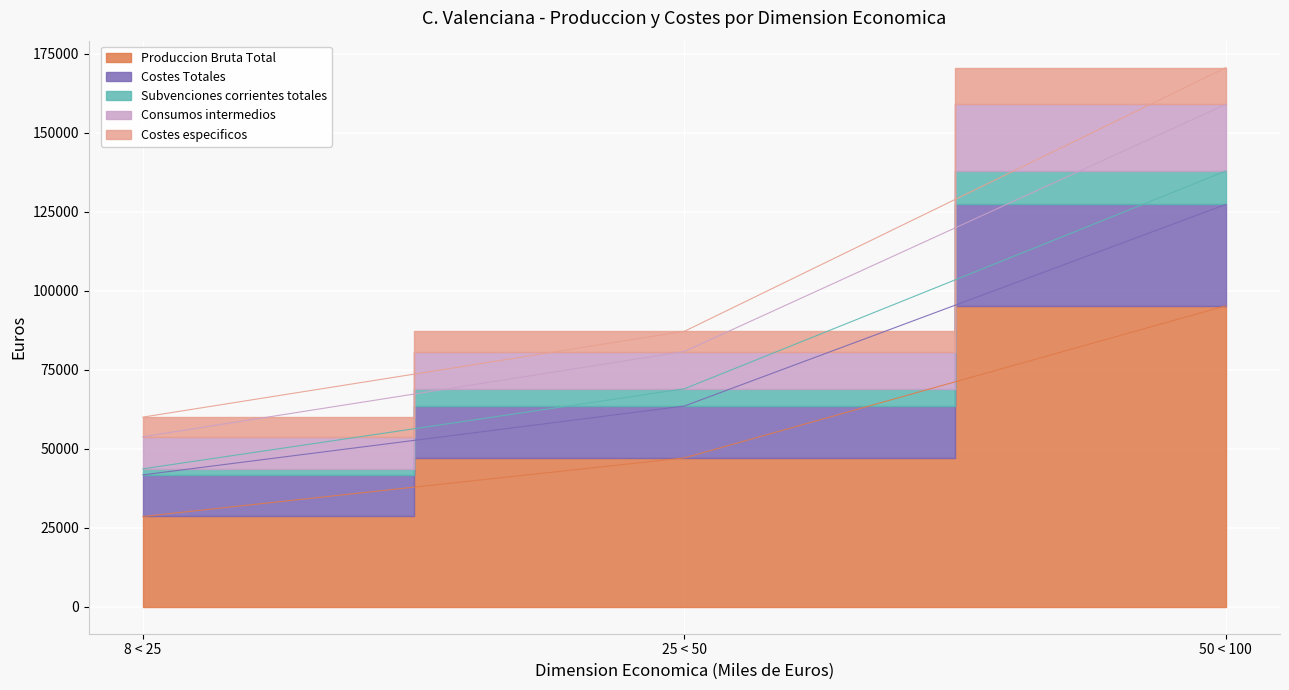

True or false: Consumos intermedios has a value of 41729 at 8 < 25.

True